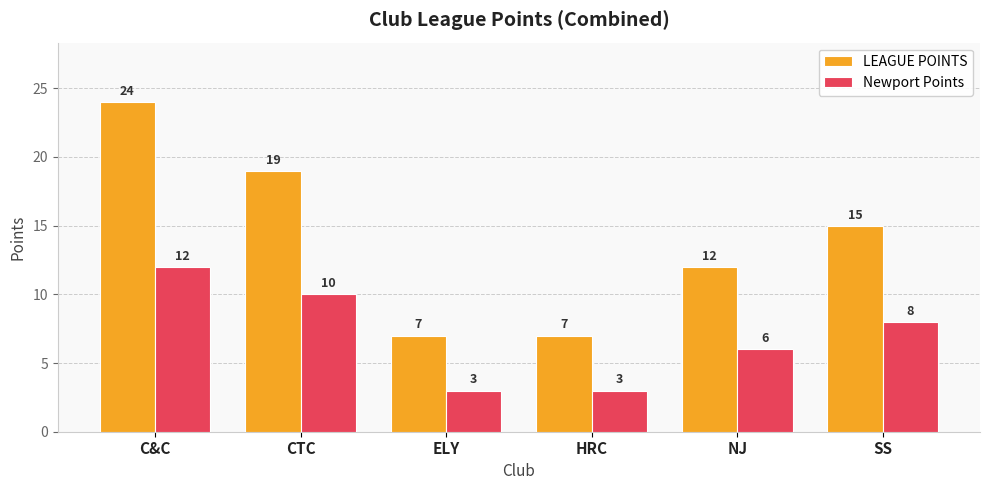

What is the minimum value for Newport Points?

3